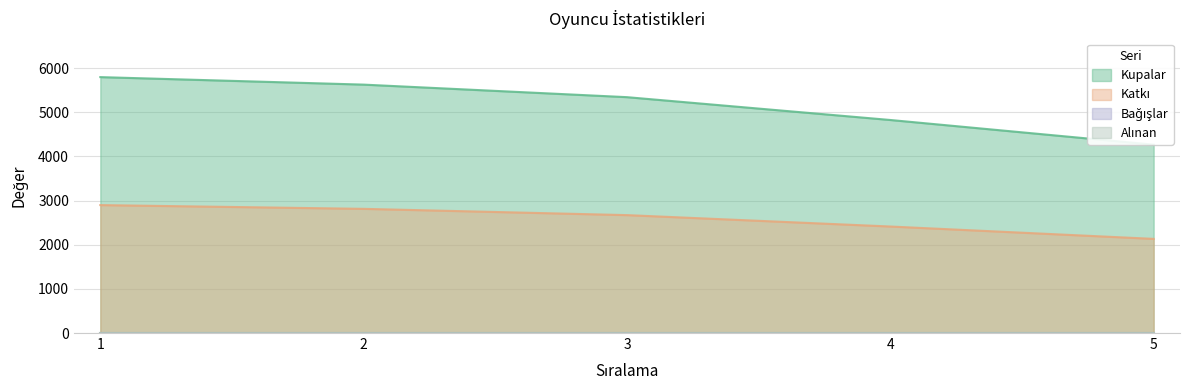

What is the difference between the maximum and minimum values in the Kupalar series?

1530